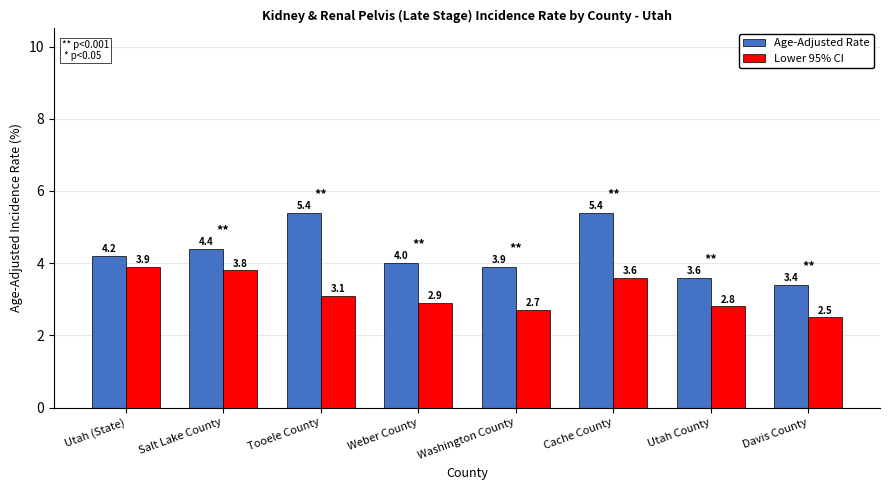

At Utah County, list the series in order from largest to smallest.

Age-Adjusted Rate, Lower 95% CI